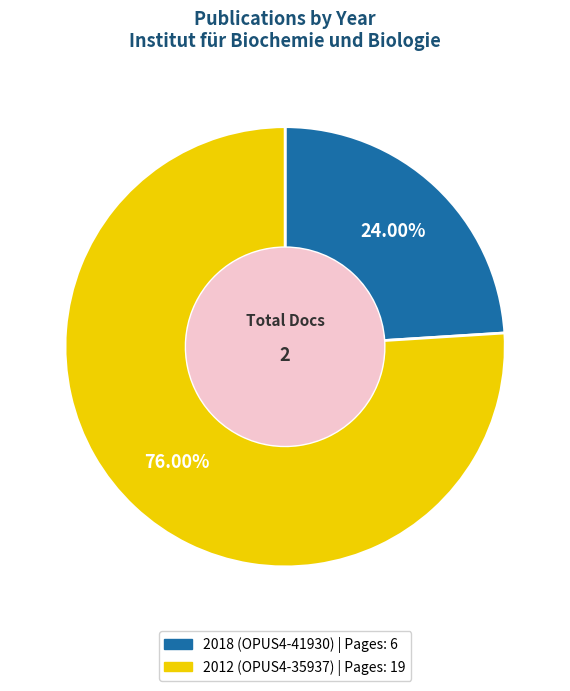

The 2012 (OPUS4-35937) slice represents 71% of the pie. True or false?

False